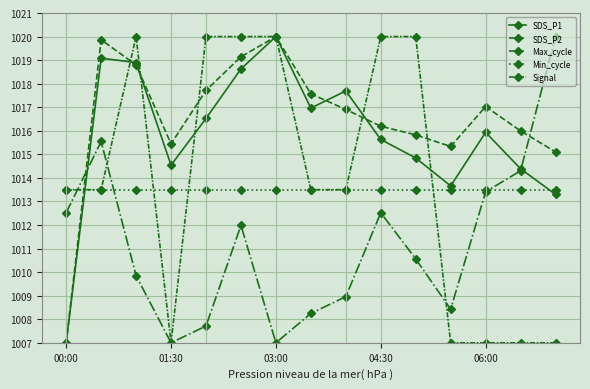

How many lines are shown in the chart?

5